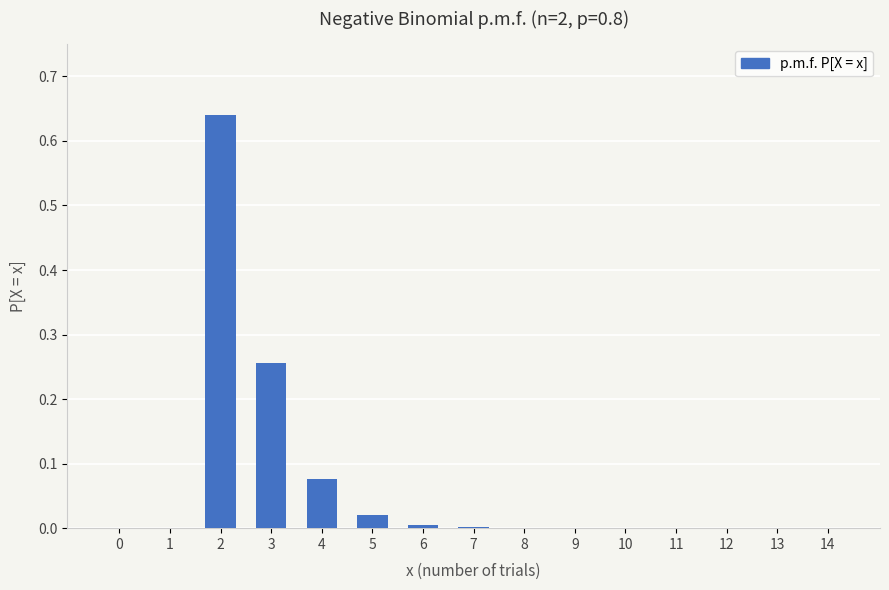

Which has a higher value, 4 or 3?

3